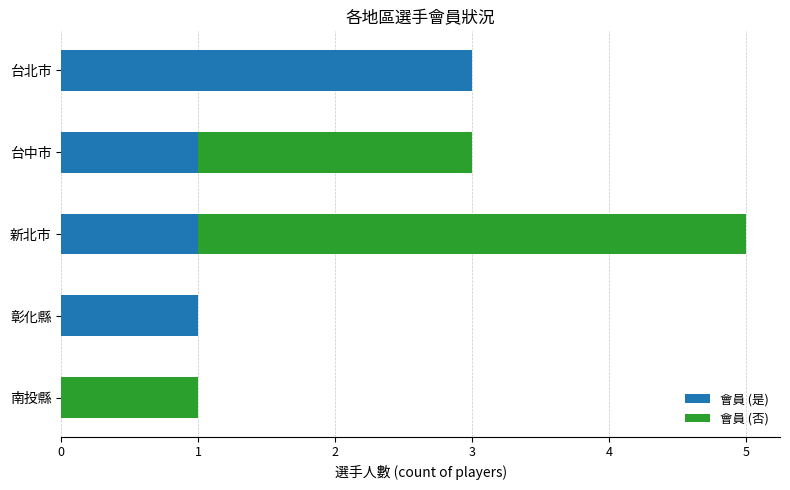

The 會員 (是) series shows 1 at 台中市. True or false?

True